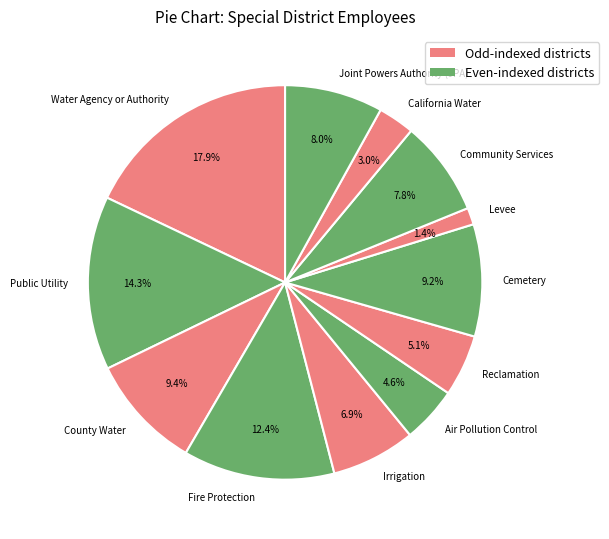

How many slices are in this pie chart?

12